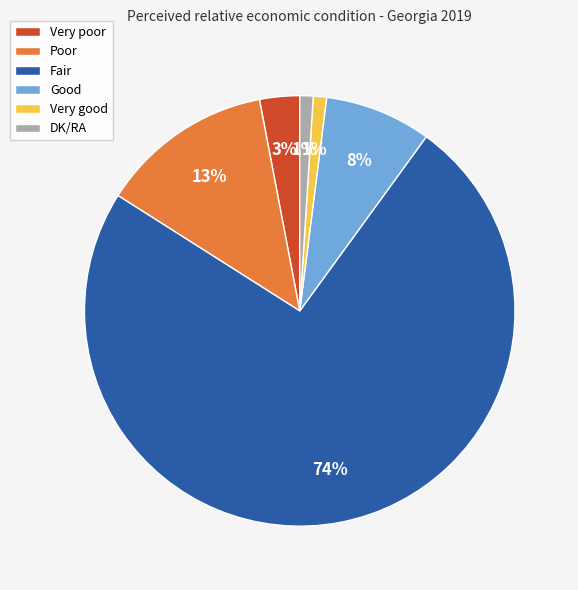

To the nearest percent, what percentage of the pie is Very good?

1%